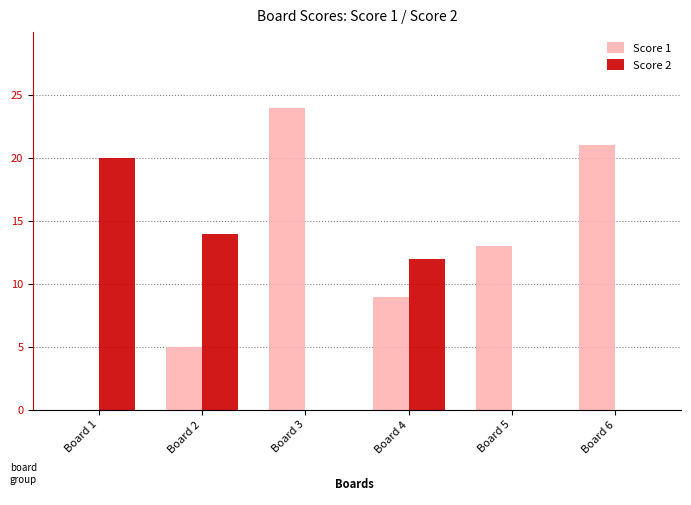

At which category is the sum across all series the highest?

Board 3